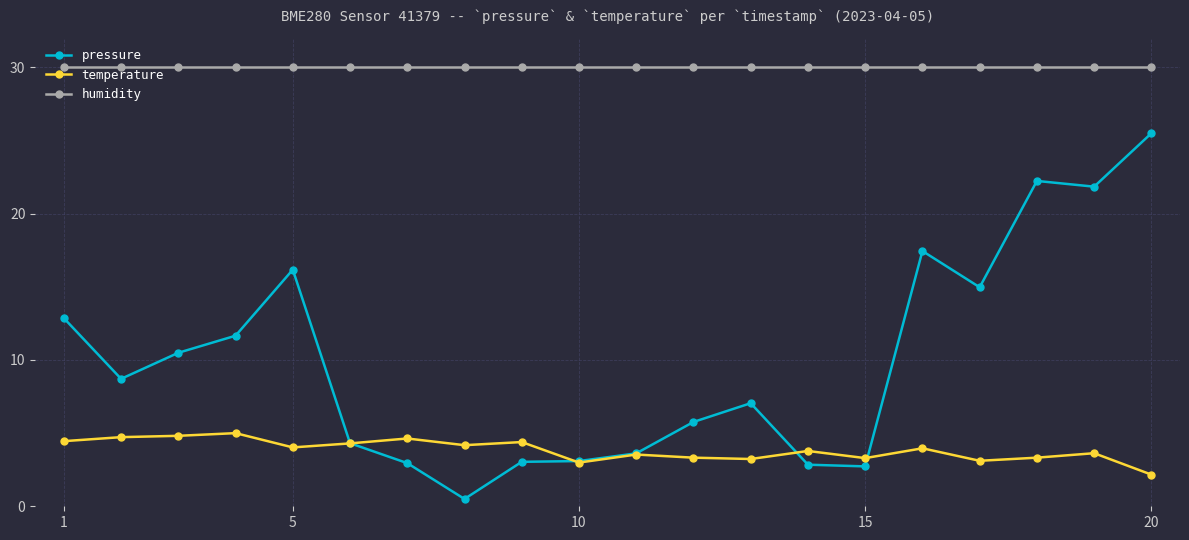

How many categories are shown in the chart?

20